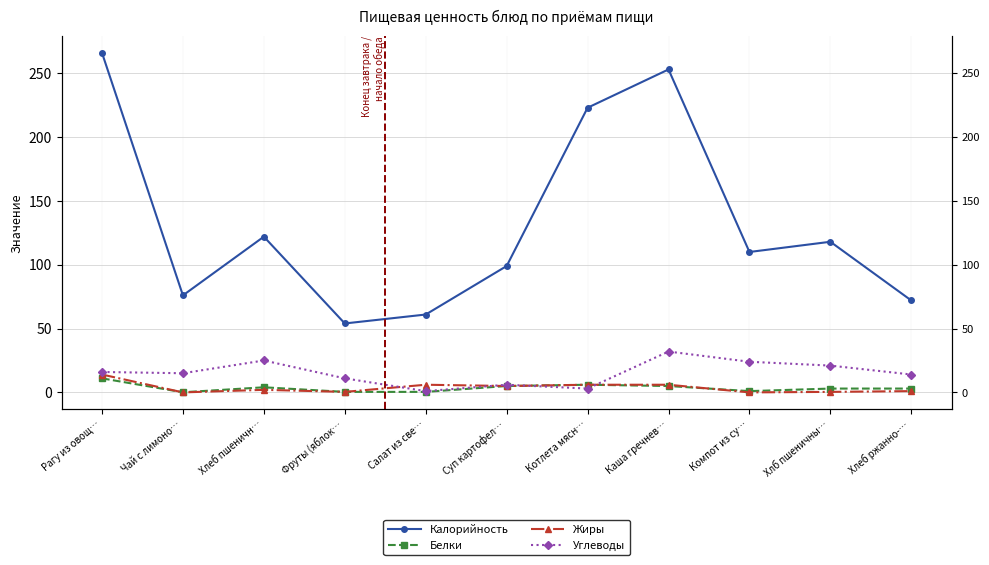

Rank the series by their maximum value, from lowest to highest.

Белки, Жиры, Углеводы, Калорийность